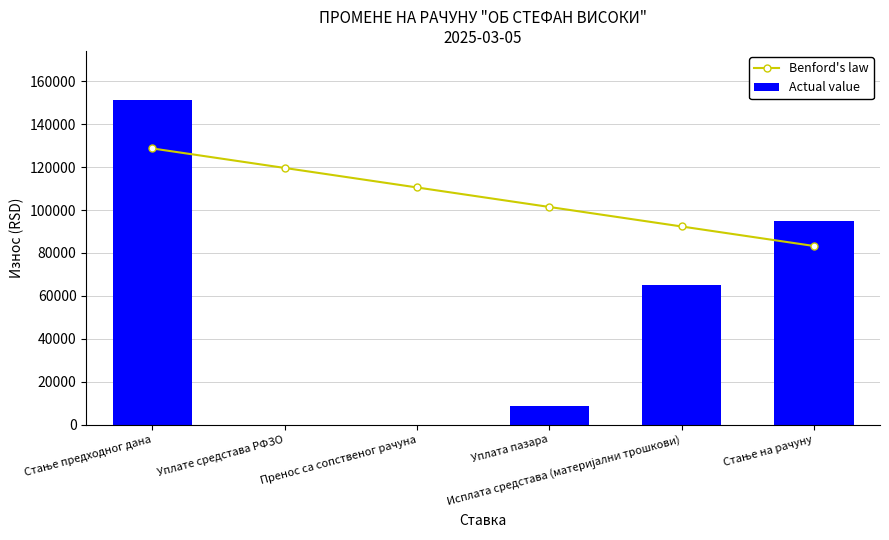

What is the sum of the Benford's law values at Уплата пазара and Исплата средстава (материјални трошкови)?

193794.9